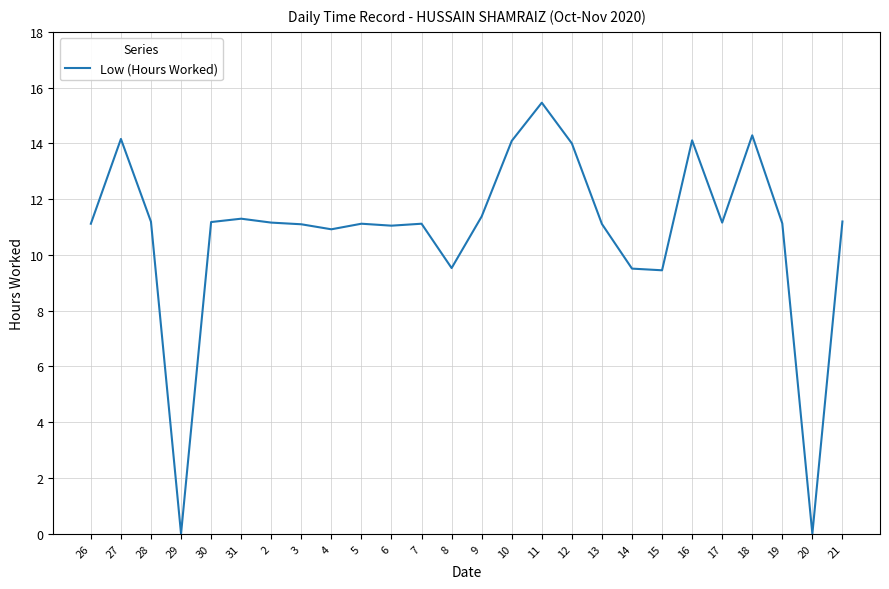

At which category does the data reach its first local valley?

29